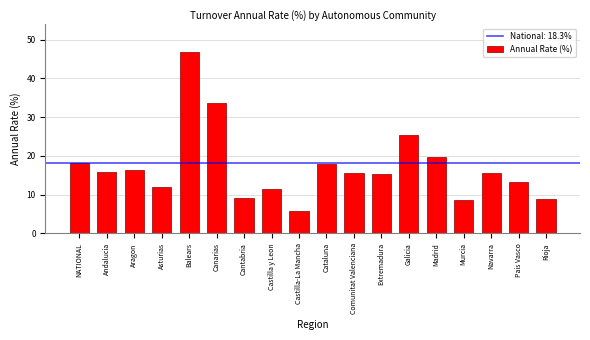

What value does the data have at Andalucia?

15.8